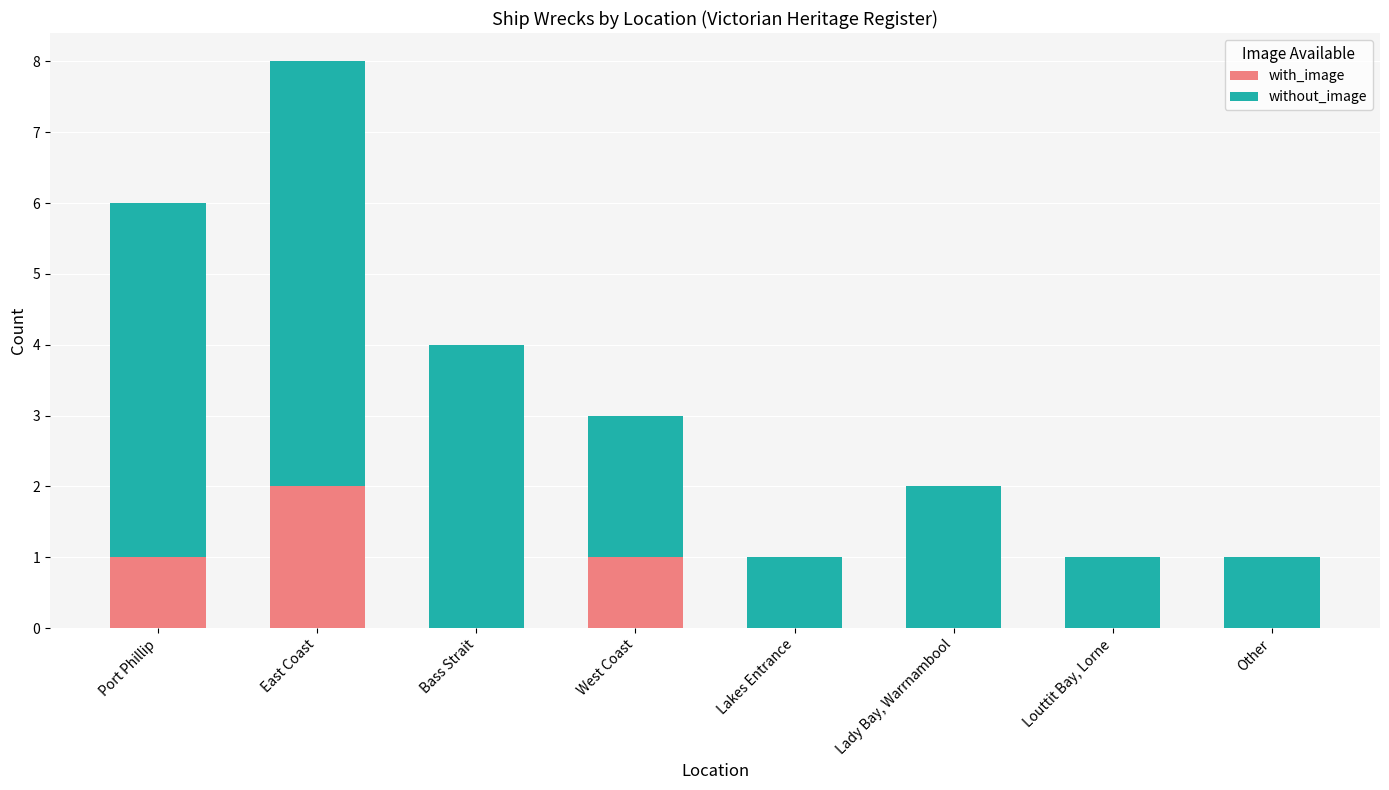

What is the highest value of the with_image series?

2